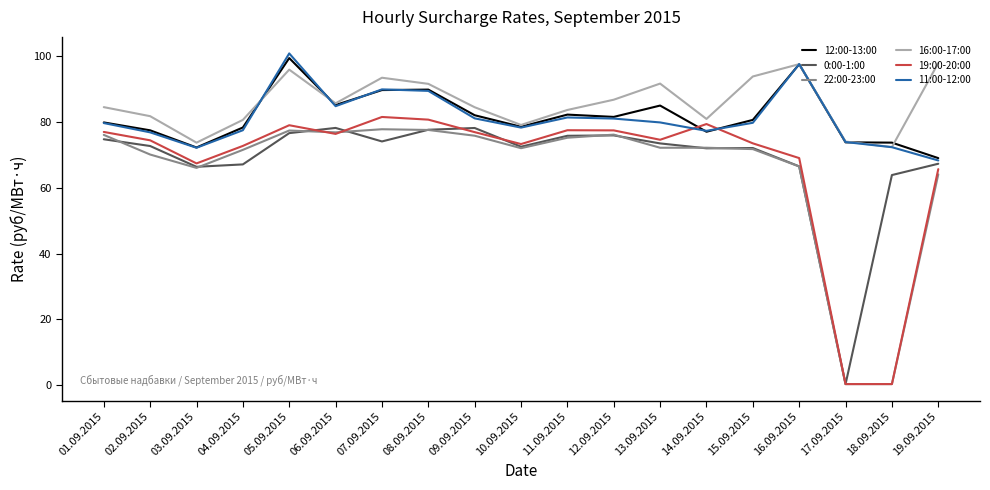

The value of 0:00-1:00 at 11.09.2015 is 75.8. True or false?

True